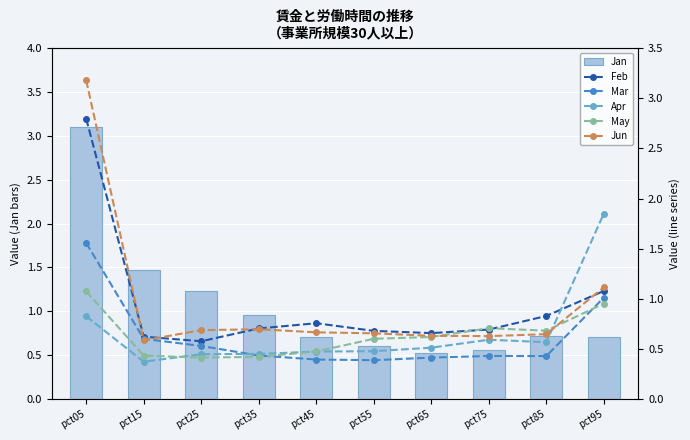

At which label is Mar closest to 0?

pct55